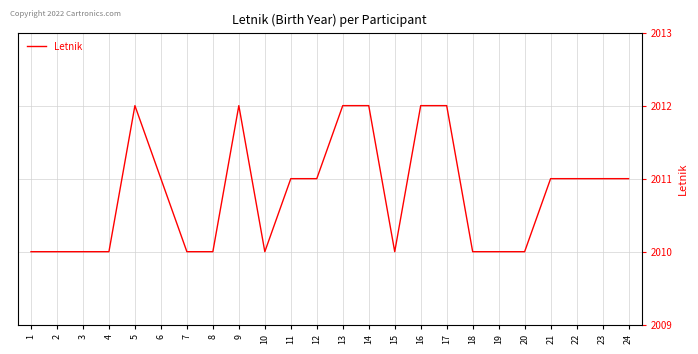

What is the approximate value at 1?

2010